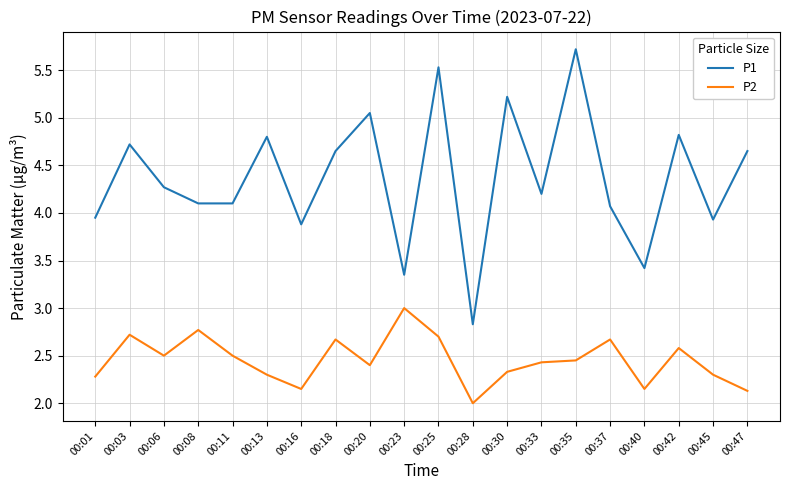

Rank the series at 00:45 from highest to lowest value.

P1, P2